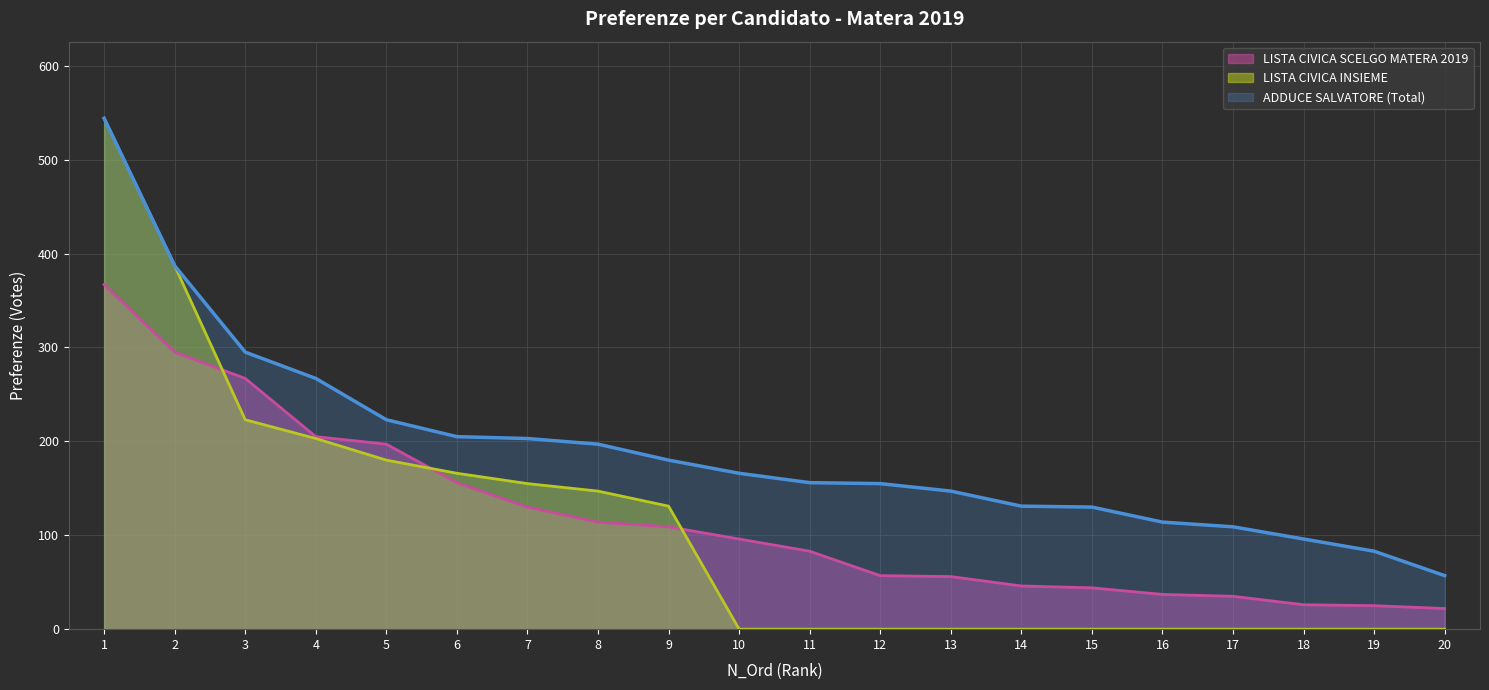

Between which two adjacent categories do LISTA CIVICA INSIEME and LISTA CIVICA SCELGO MATERA 2019 first intersect?

2 and 3